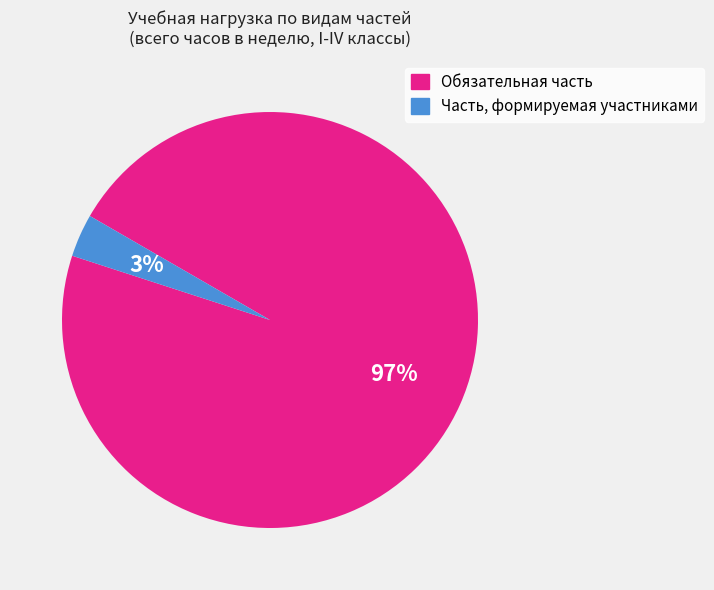

Rank the categories by value from lowest to highest.

Часть, формируемая участниками, Обязательная часть